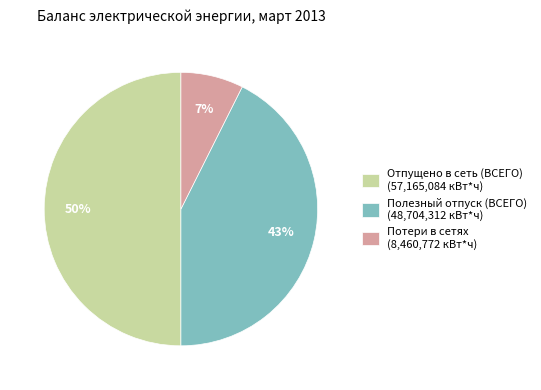

Rank the categories by value from highest to lowest.

Отпущено в сеть (ВСЕГО), Полезный отпуск (ВСЕГО), Потери в сетях